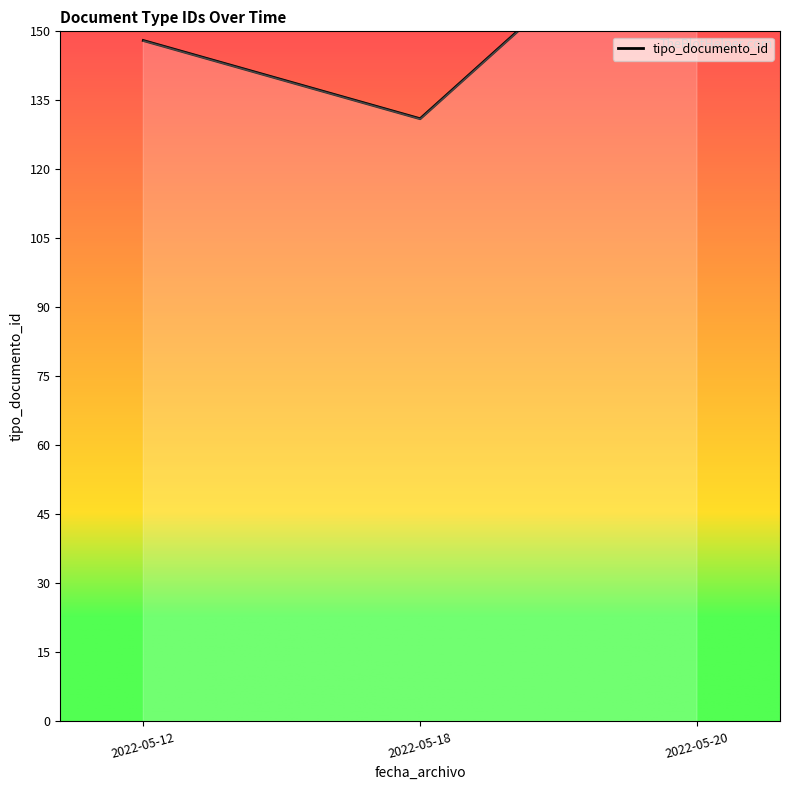

How many lines are shown in the chart?

1